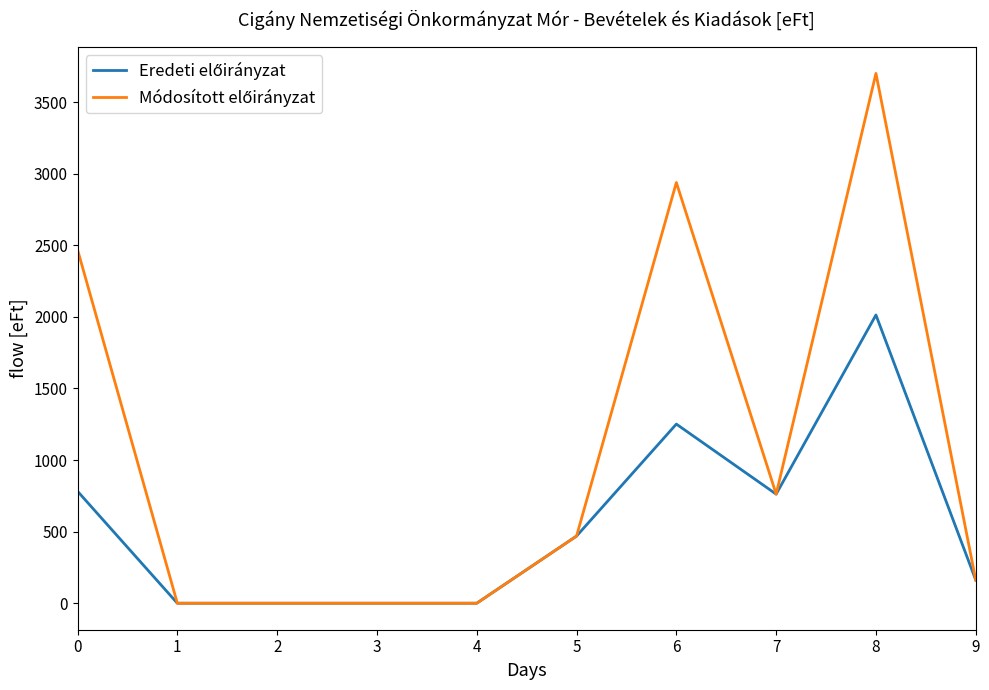

At how many categories does at least one series exceed 1624?

3